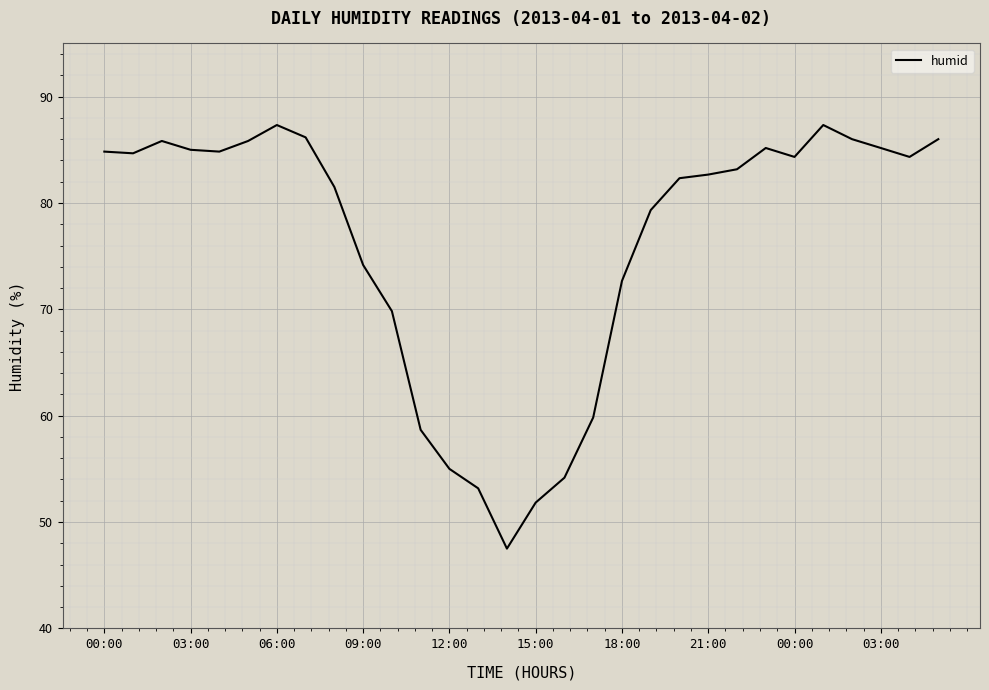

What is the difference between the maximum and minimum values?

39.8